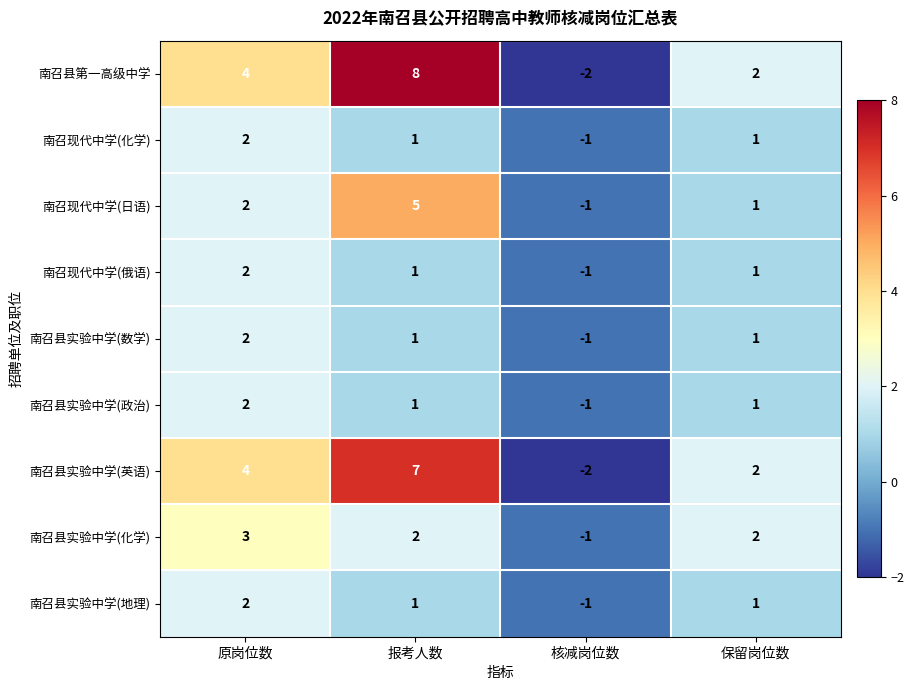

Where does the 南召现代中学(俄语) series first go above 1?

原岗位数